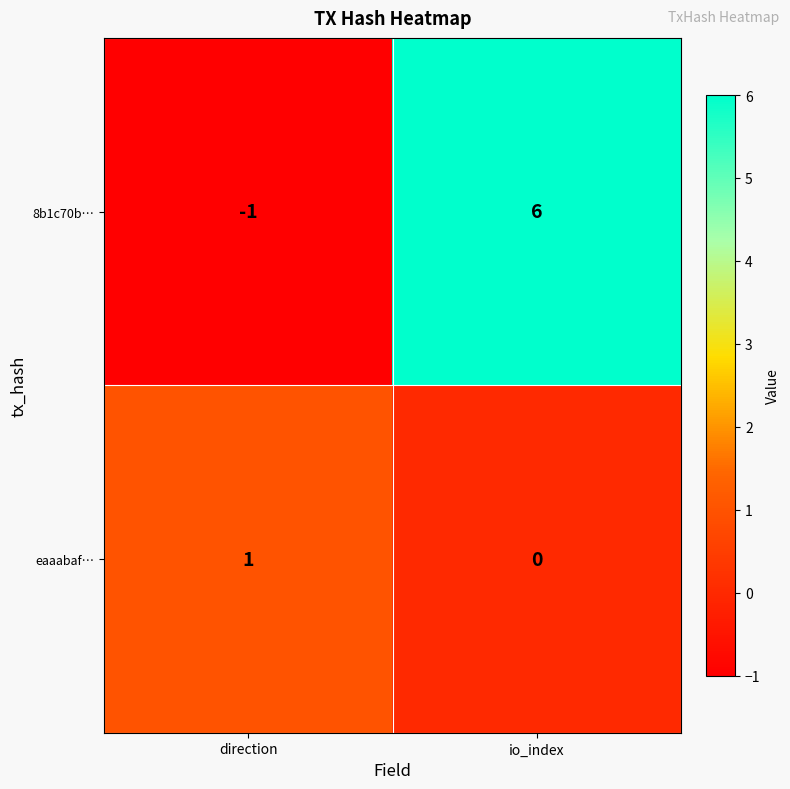

What is the difference between the highest and lowest values at io_index?

6